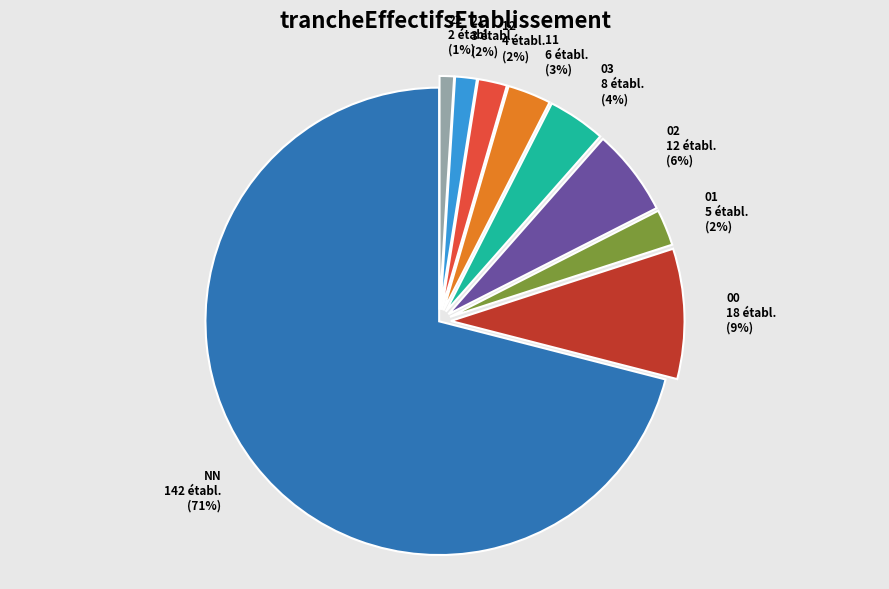

How many slices are in this pie chart?

9